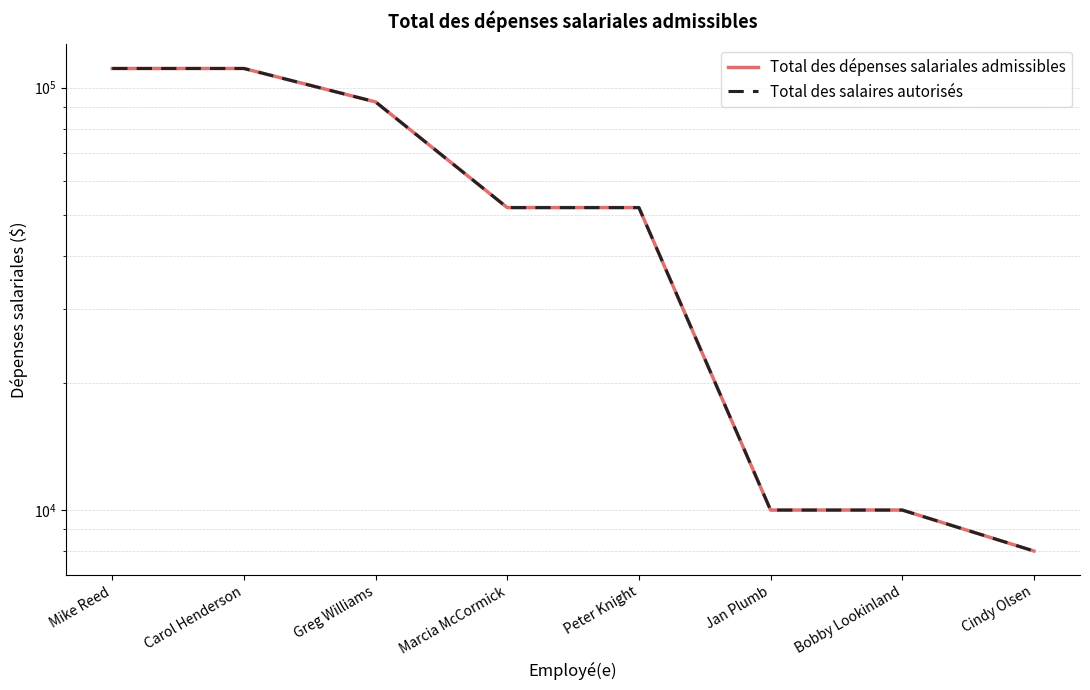

What is the difference between the second highest and second lowest values in the Total des dépenses salariales admissibles series?

101000